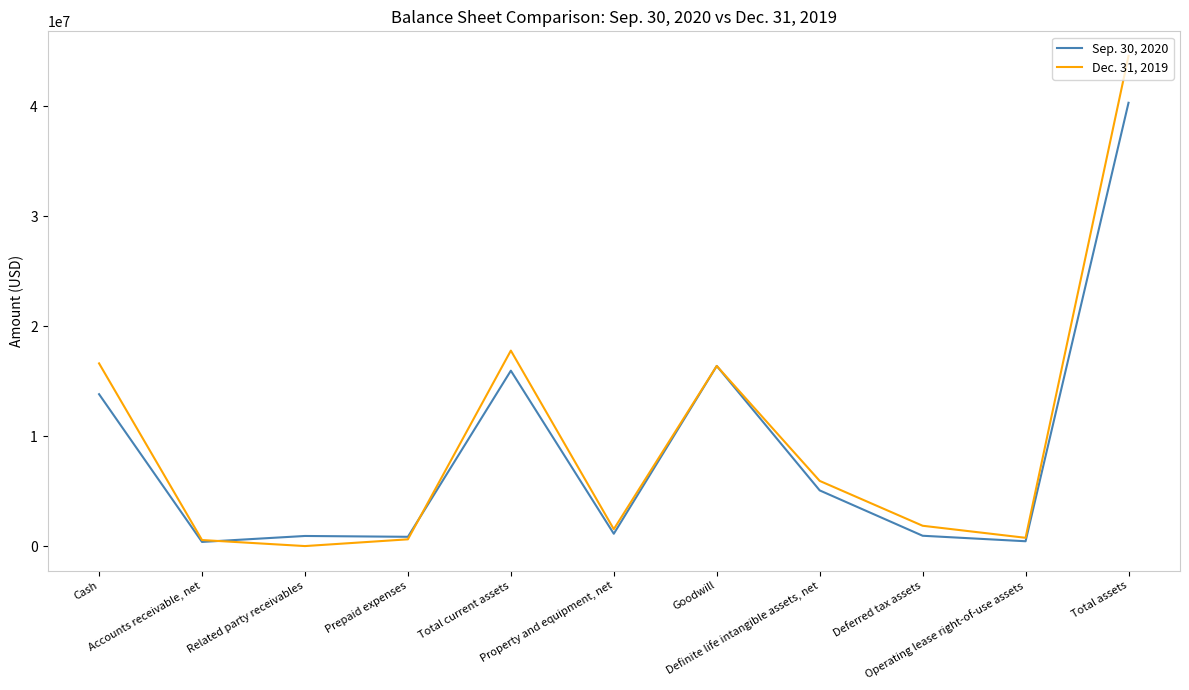

List the series in order of their peak value, highest first.

Dec. 31, 2019, Sep. 30, 2020